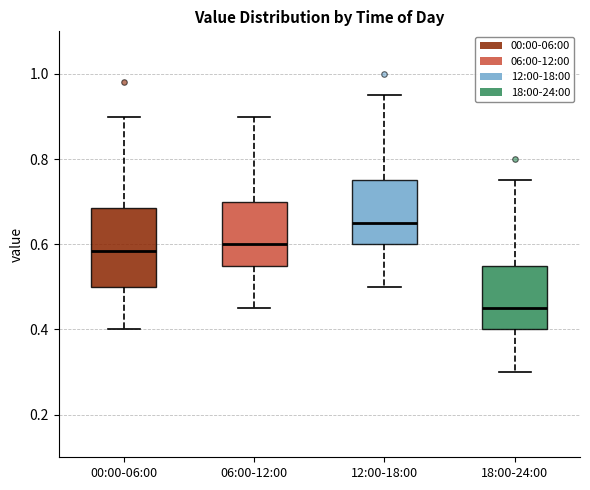

Reading left to right, read every box against the y-axis: the position of its median line, the range the box covers, and the ends of its whiskers. The values are not printed on the chart, so give them approximately, as read against the axis.

00:00-06:00: median 0.58, box 0.50 to 0.68, whiskers 0.40 to 0.90
06:00-12:00: median 0.60, box 0.56 to 0.70, whiskers 0.46 to 0.90
12:00-18:00: median 0.66, box 0.60 to 0.76, whiskers 0.50 to 0.96
18:00-24:00: median 0.46, box 0.40 to 0.56, whiskers 0.30 to 0.76